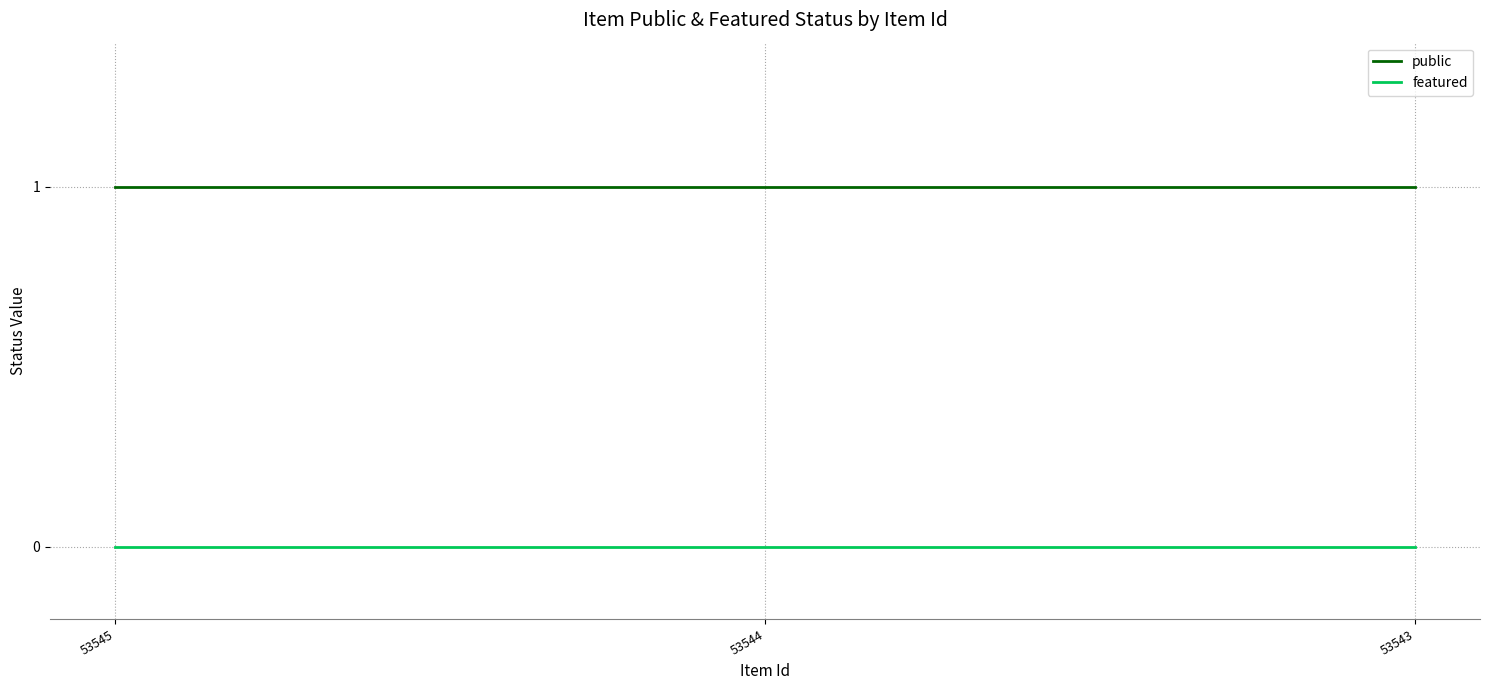

Reading left to right, transcribe all the data shown in this chart.

public: 53545=1	53544=1	53543=1
featured: 53545=0	53544=0	53543=0